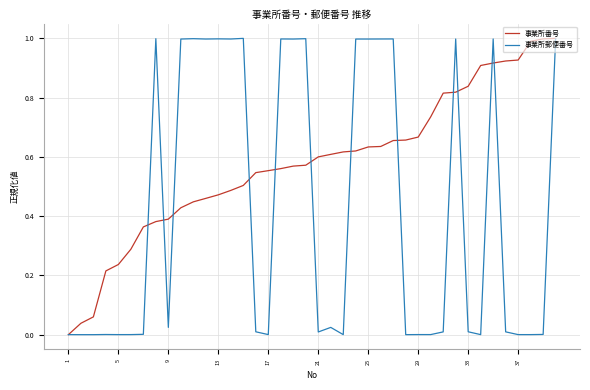

Is this an area chart (filled region under the line)?

No